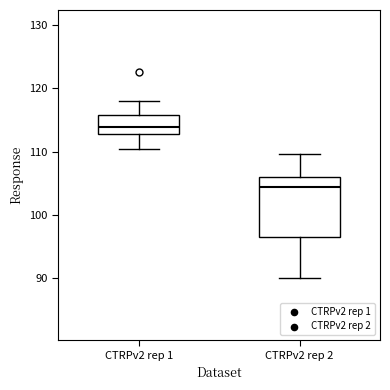

Where is the upper edge of the box for CTRPv2 rep 2 on the y-axis? The values are not printed on the chart, so give them approximately, as read against the axis.

106